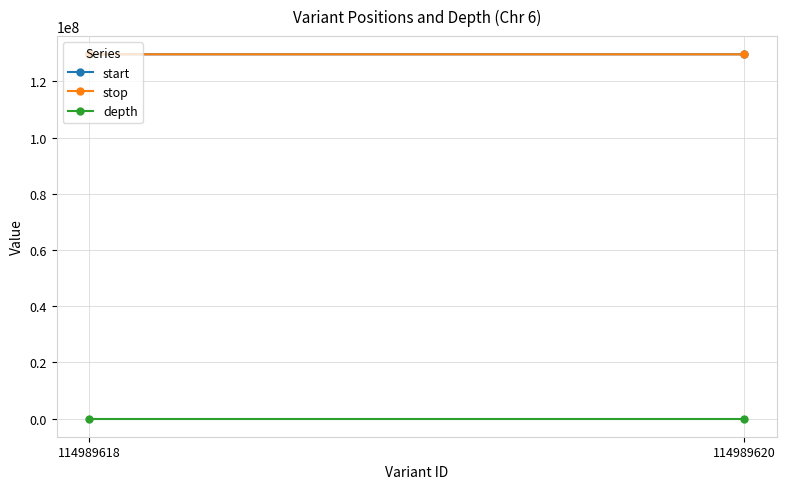

What is the difference between the maximum and minimum values in the depth series?

3